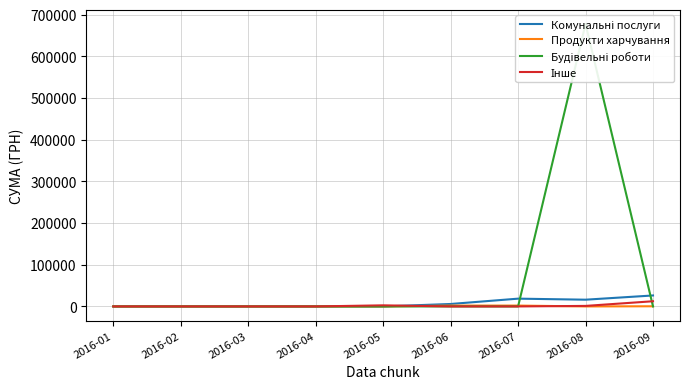

Which series changed the most between 2016-04 and 2016-06?

Комунальні послуги